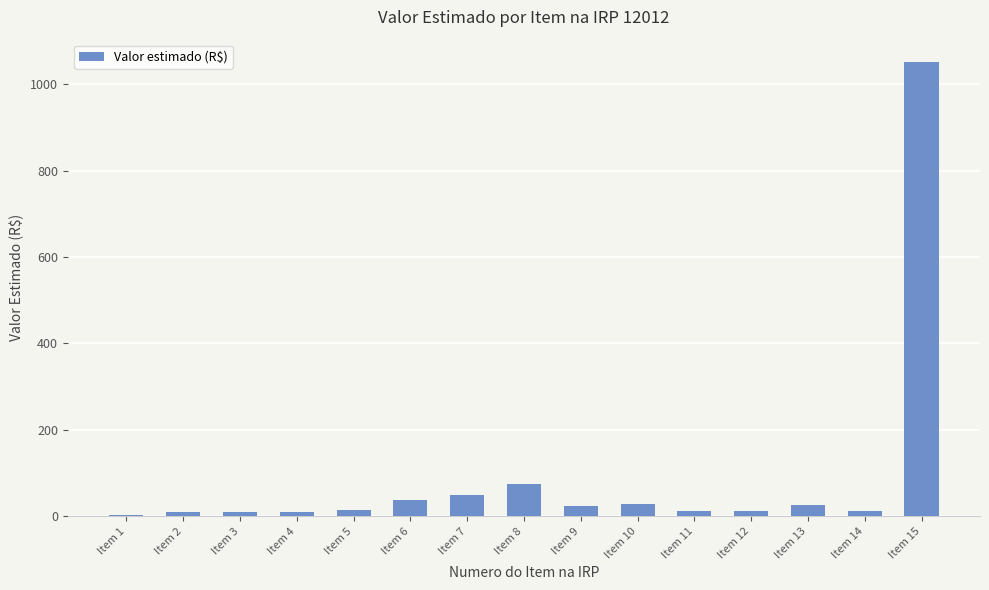

At which category does the chart reach its peak across all series?

Item 15